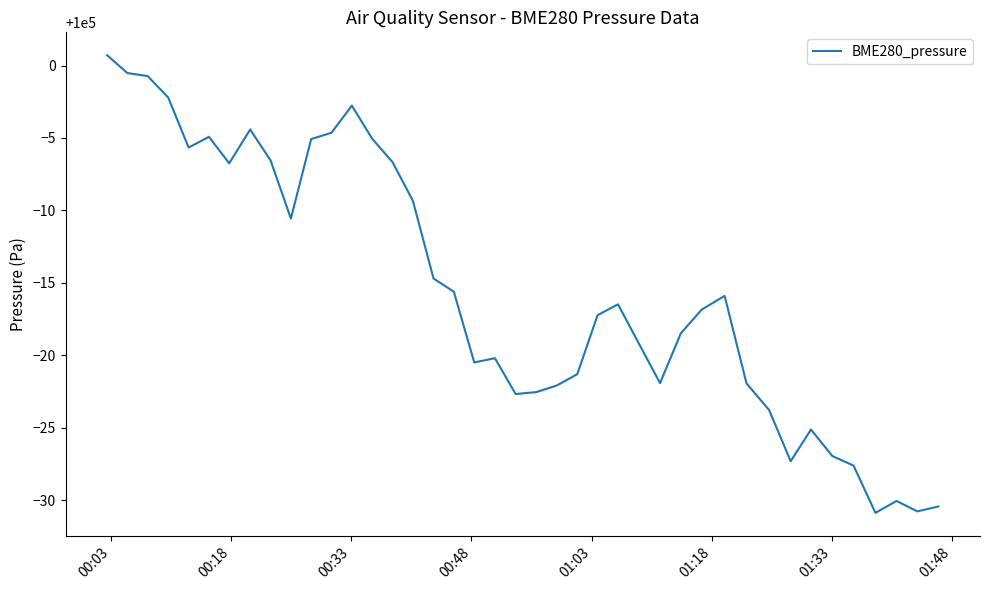

What is the greatest value displayed?

100000.7